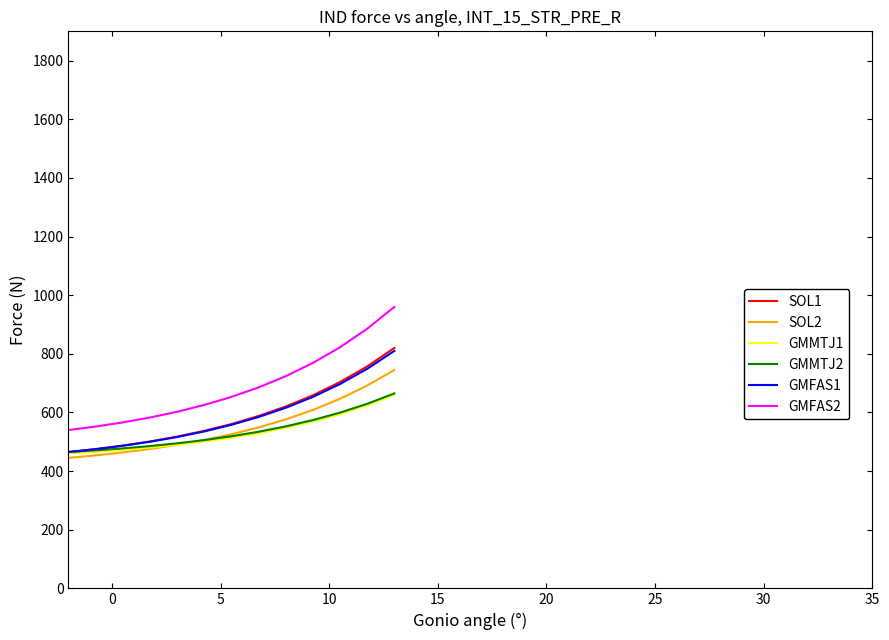

Is this an area chart (filled region under the line)?

No